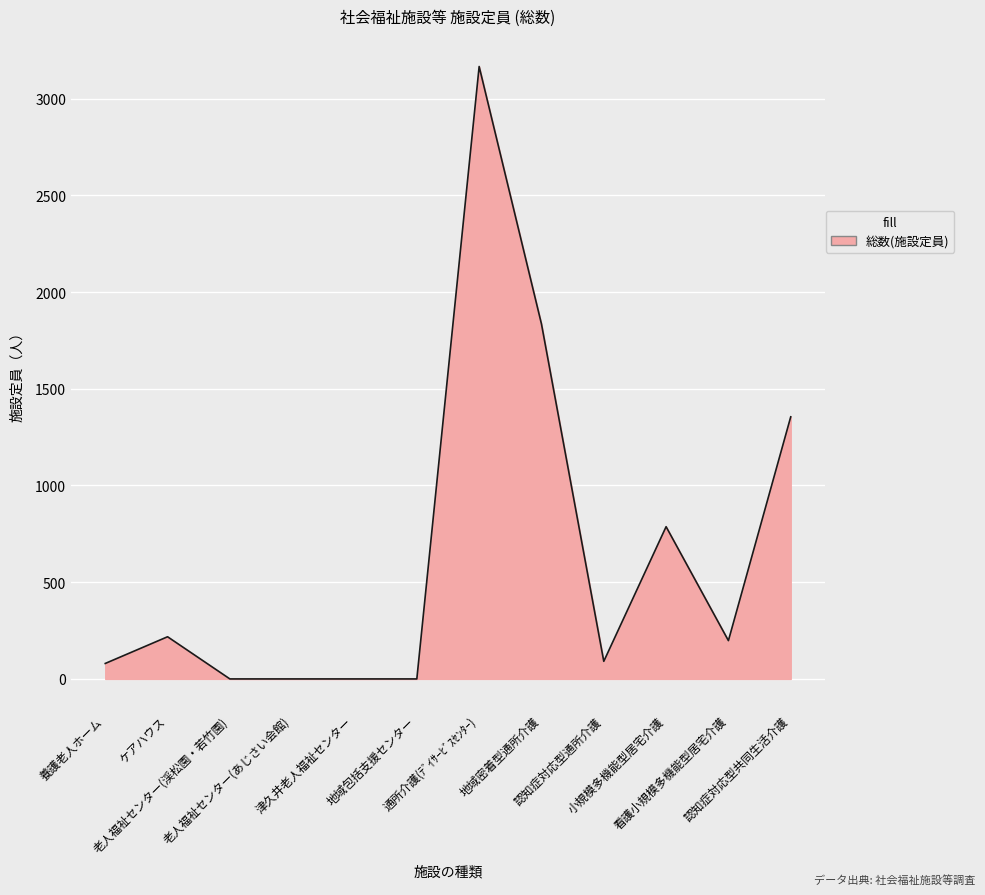

What is the maximum value shown in the chart?

3166